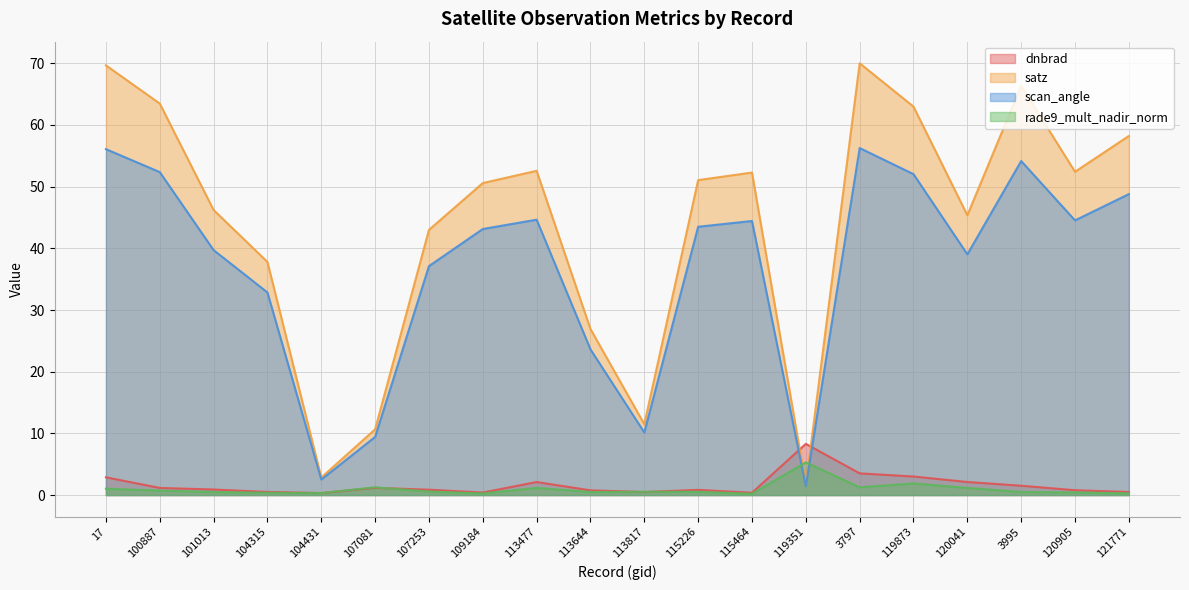

Which label corresponds to the smallest value in the chart?

115464